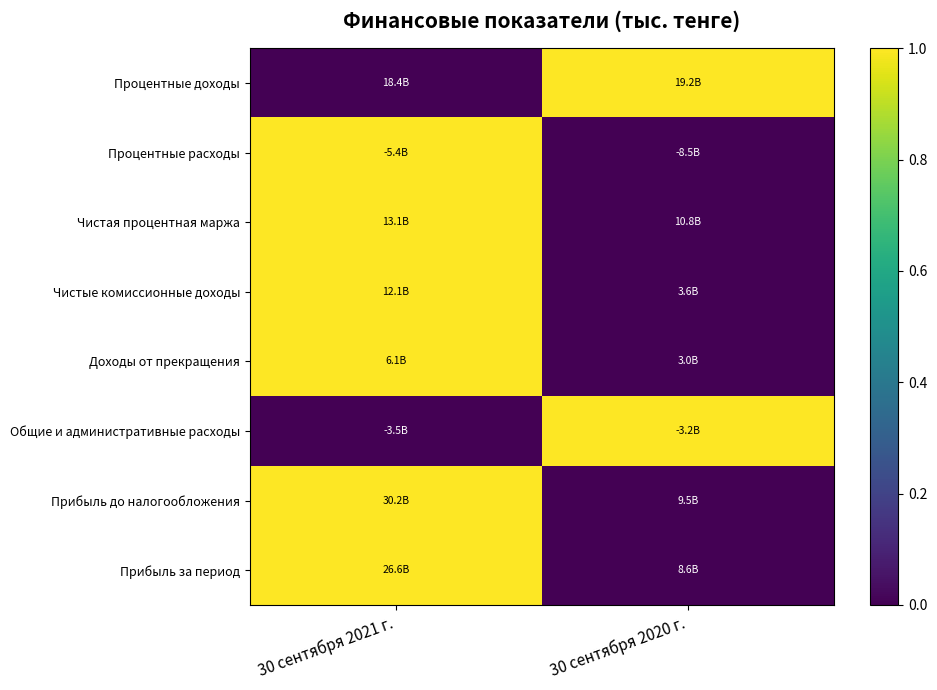

Between 30 сентября 2021 г. and 30 сентября 2020 г., which is larger?

30 сентября 2020 г.